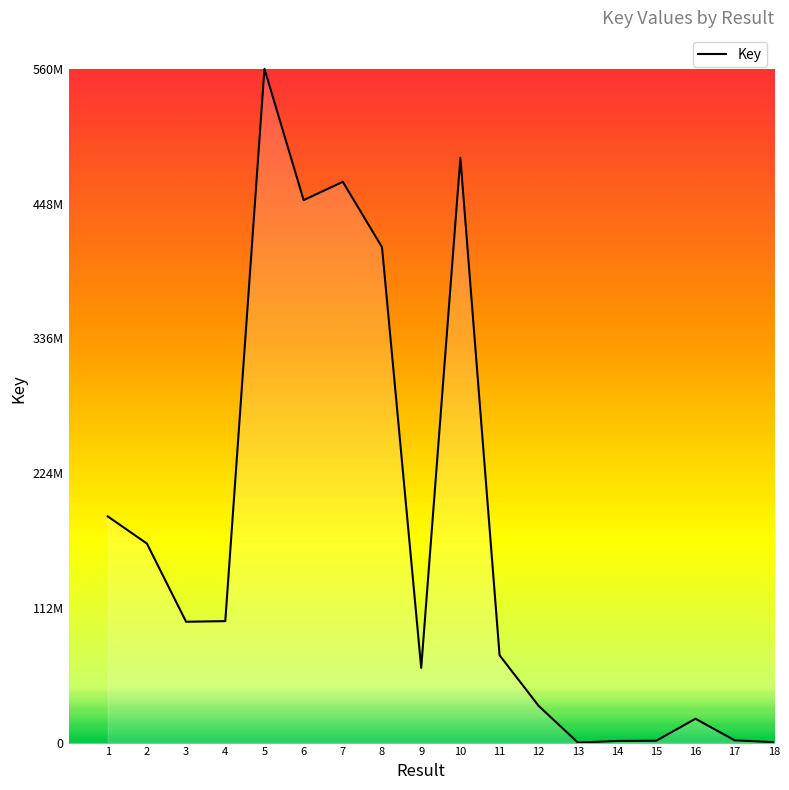

Does the chart display data point markers on the line(s)?

No